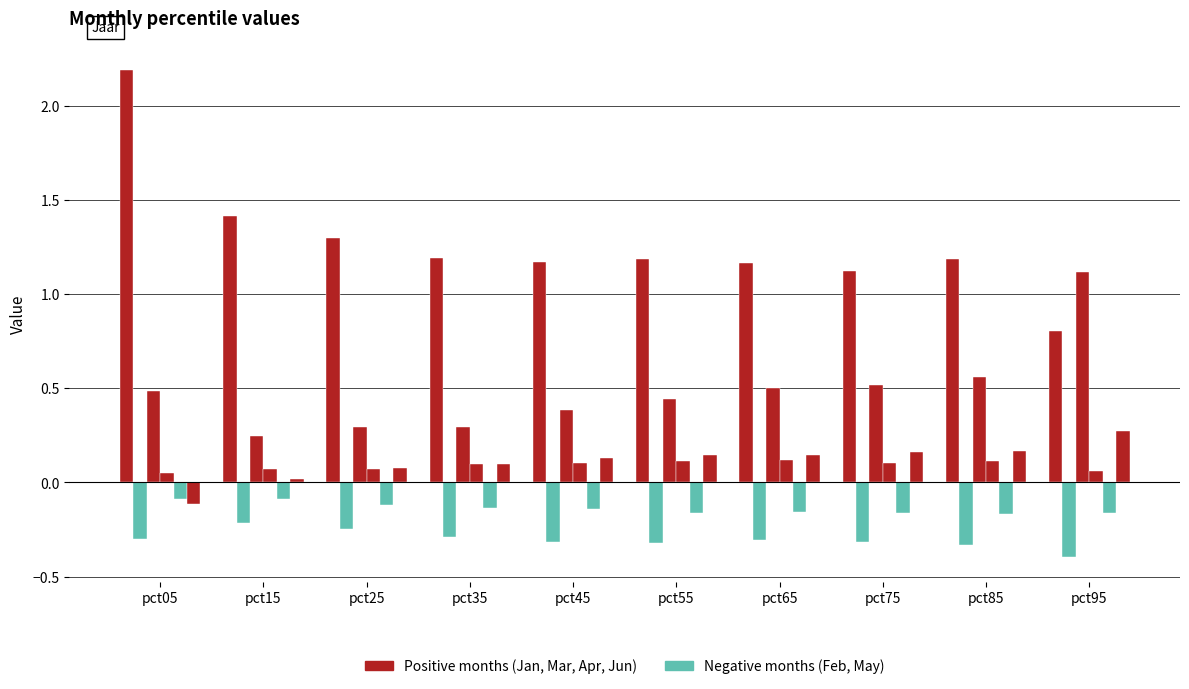

What is the spread (max minus min) of values at pct95?

1.5